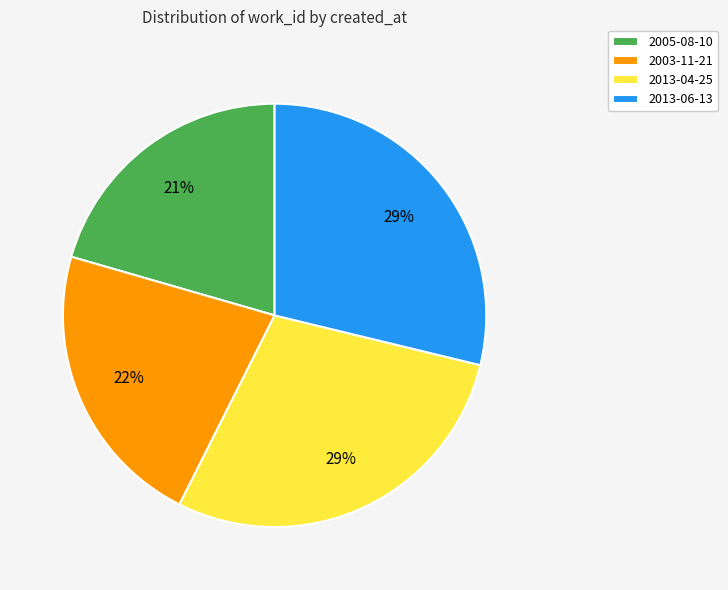

Is the sum of 2005-08-10 and 2013-06-13 greater than half?

No